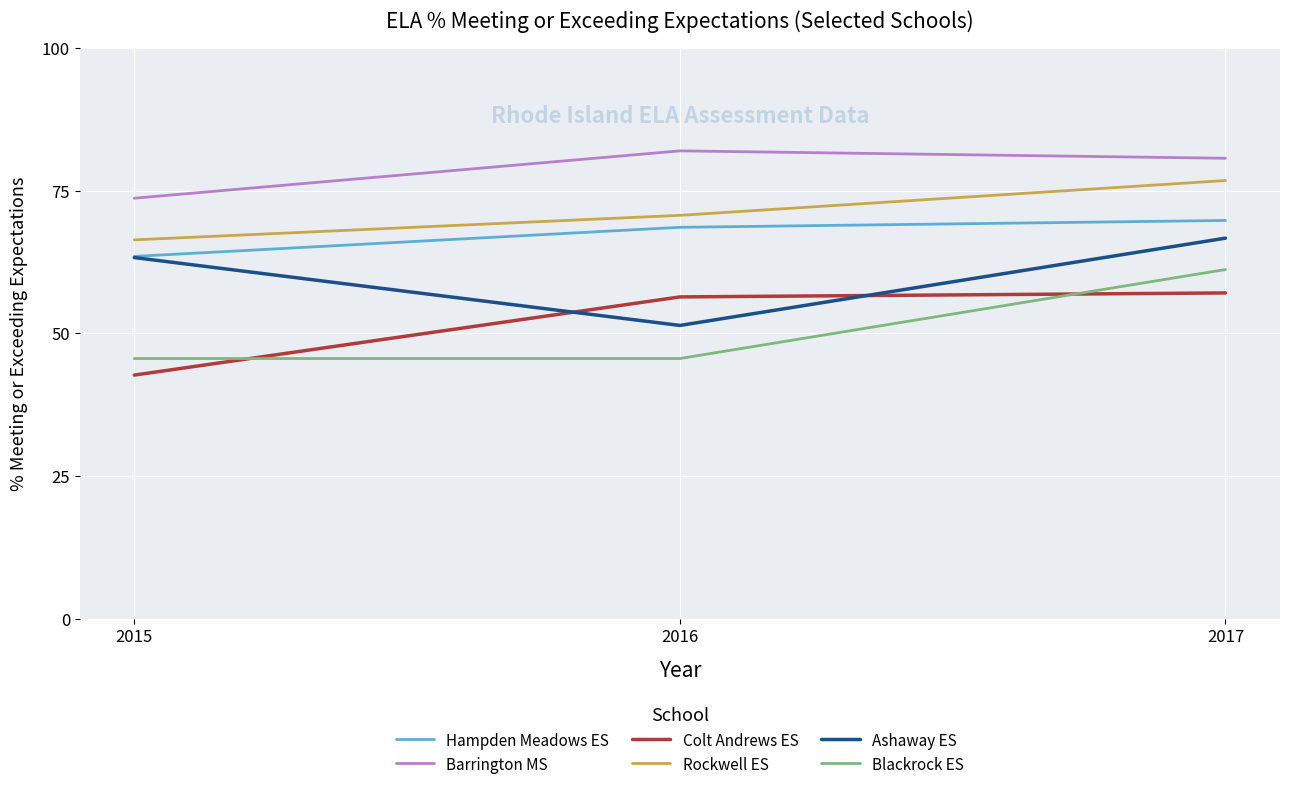

List the labels in order of Ashaway ES value, largest first.

2017, 2015, 2016